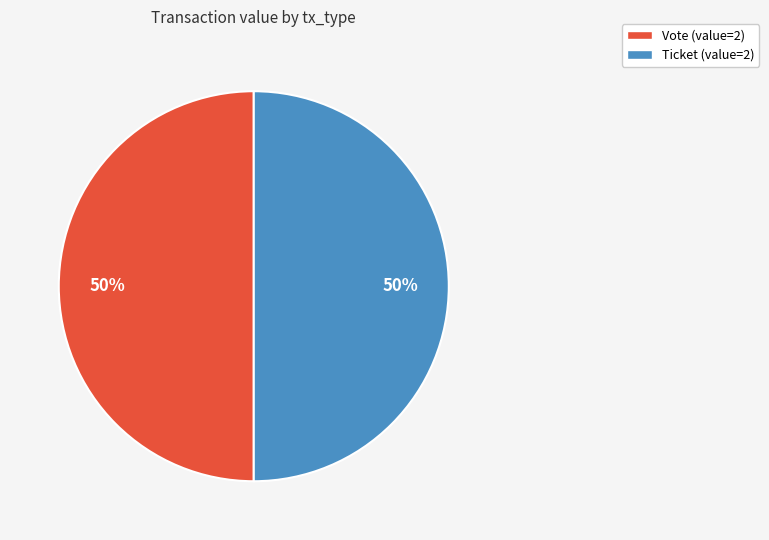

How many slices are in this pie chart?

2